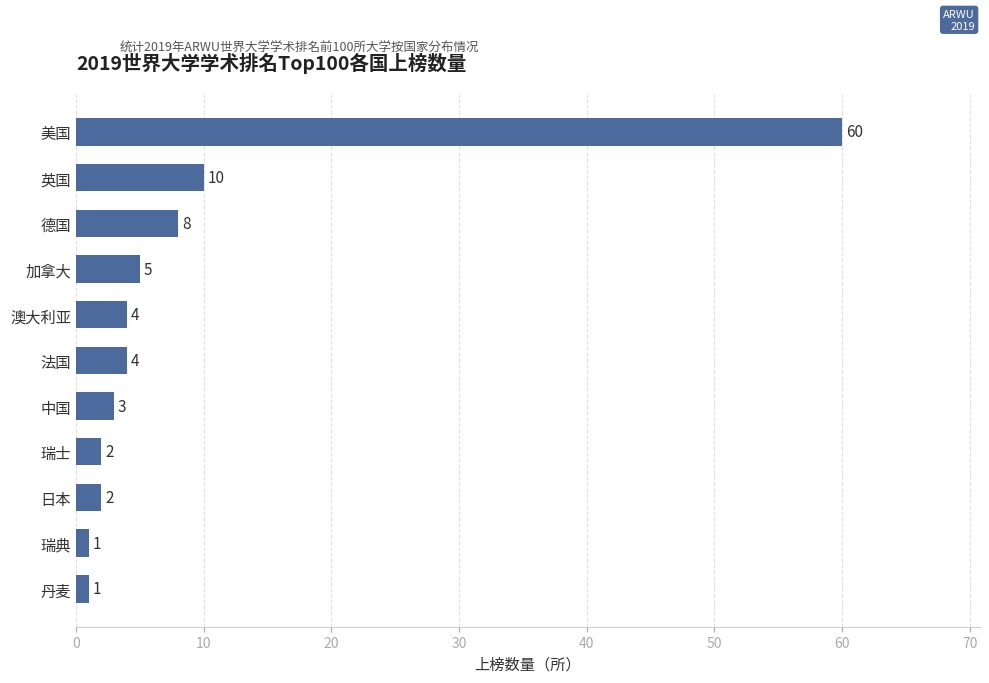

Reading bottom to top, transcribe all the data shown in this chart.

丹麦=1	瑞典=1	日本=2	瑞士=2	中国=3	法国=4	澳大利亚=4	加拿大=5	德国=8	英国=10	美国=60